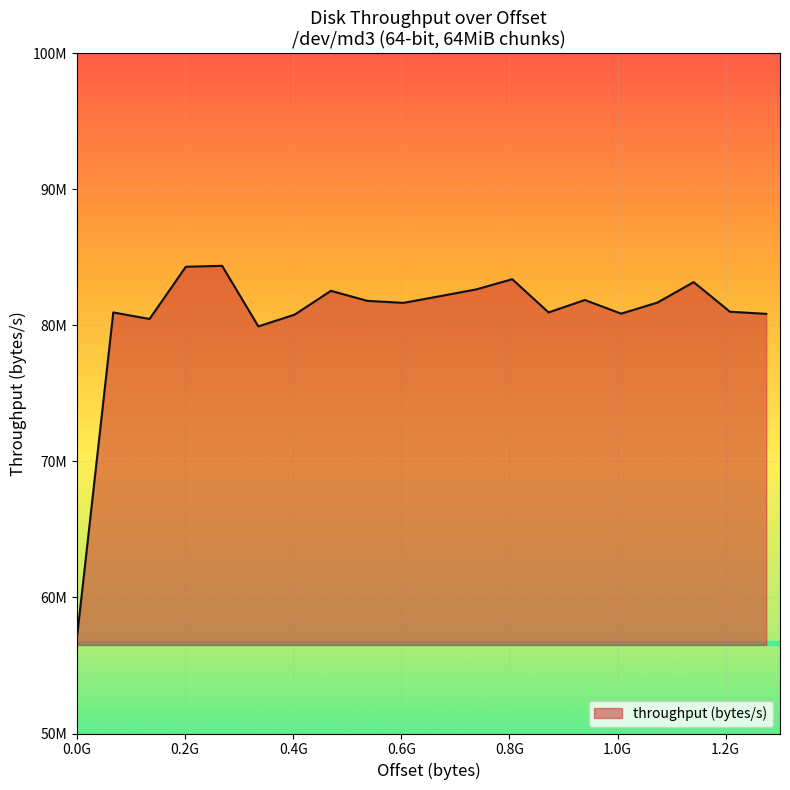

What is the smallest value displayed?

57081426.8